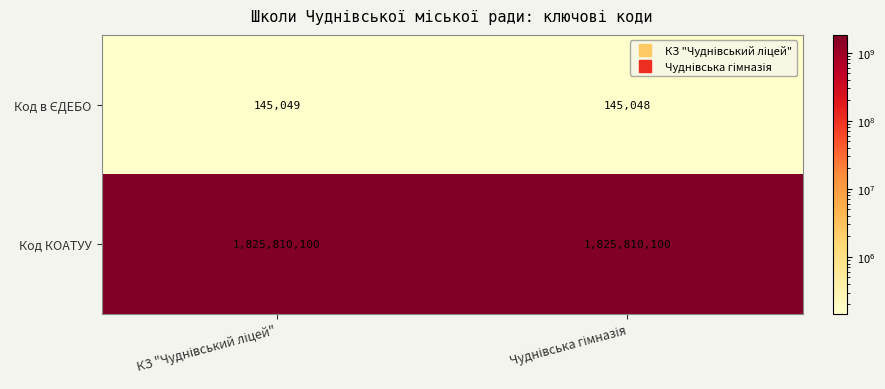

Which series has the largest total across all categories?

Код КОАТУУ